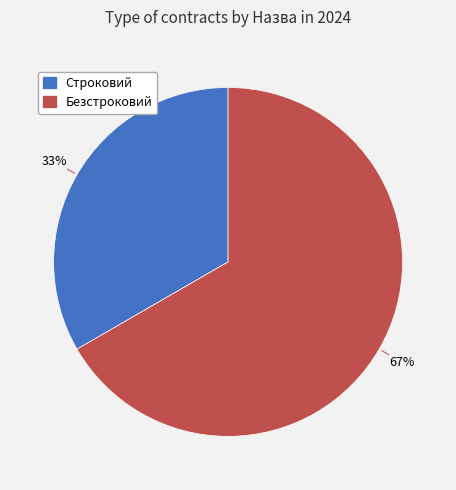

What percentage is the Строковий slice, to the nearest percent?

33%